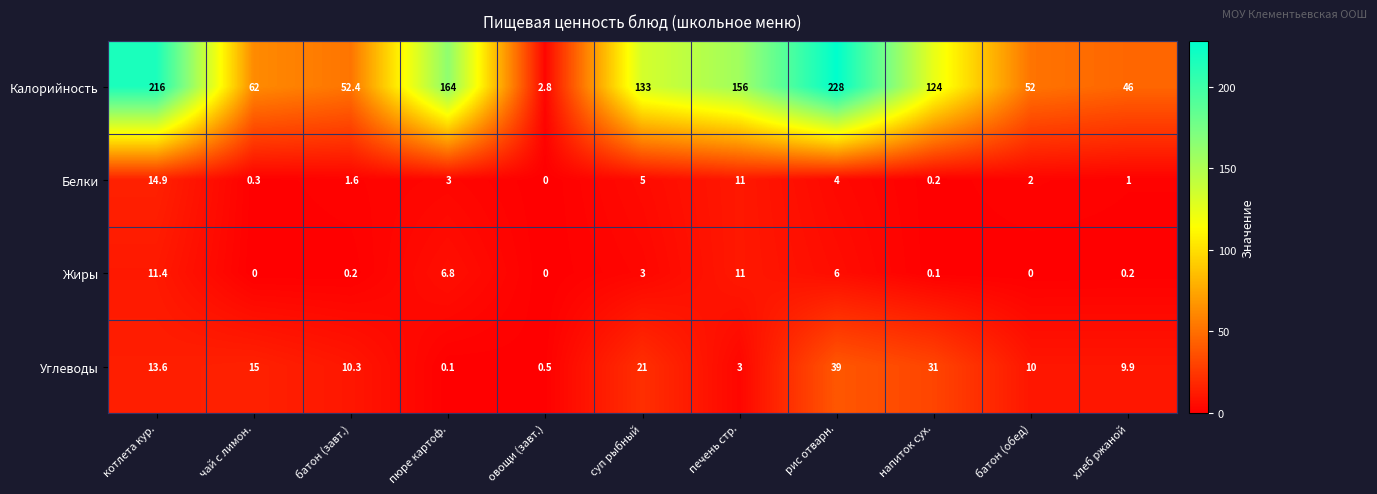

The Жиры series shows 0.0 at батон (завт.). True or false?

False